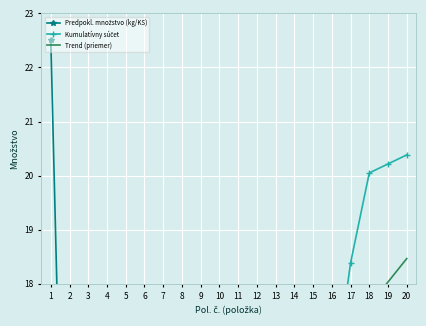

Reading left to right, extract all data points from this chart.

Predpokl. množstvo (kg/KS): 1=22.5	2=8.5	3=0.1	4=7.5	5=0.3	6=0.1	7=0.1	8=0.1	9=2.5	10=0.5	11=1.0	12=1.0	13=0.3	14=0.1	15=1.5	16=1.5	17=7.5	18=5.0	19=0.5	20=0.5
Kumulatívny súčet: 1=7.5	2=10.3	3=10.3	4=12.8	5=13.0	6=13.0	7=13.0	8=13.1	9=13.9	10=14.1	11=14.4	12=14.7	13=14.8	14=14.9	15=15.4	16=15.9	17=18.4	18=20.1	19=20.2	20=20.4
Trend (priemer): 1=10.2	2=10.7	3=11.1	4=11.5	5=12.0	6=12.4	7=12.8	8=13.3	9=13.7	10=14.1	11=14.6	12=15.0	13=15.4	14=15.9	15=16.3	16=16.7	17=17.2	18=17.6	19=18.0	20=18.5